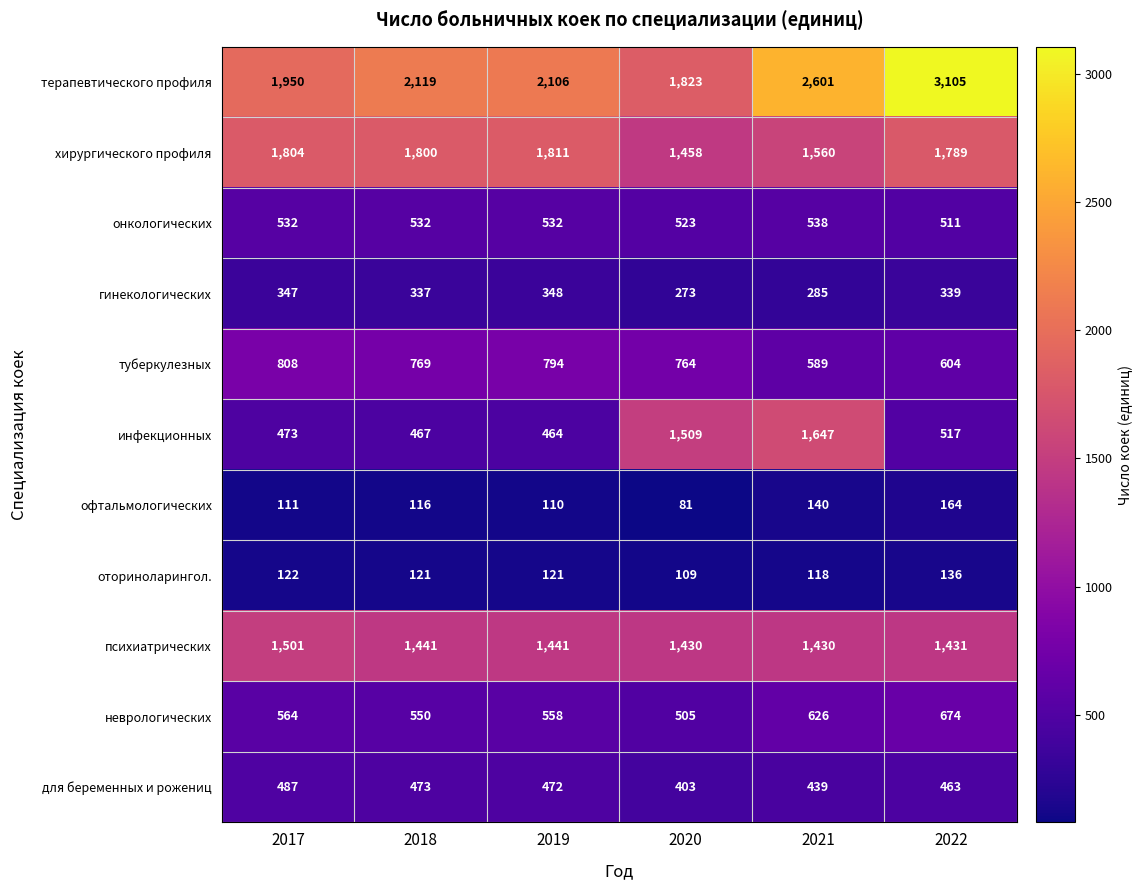

The value of гинекологических at 2022 is 339. True or false?

True